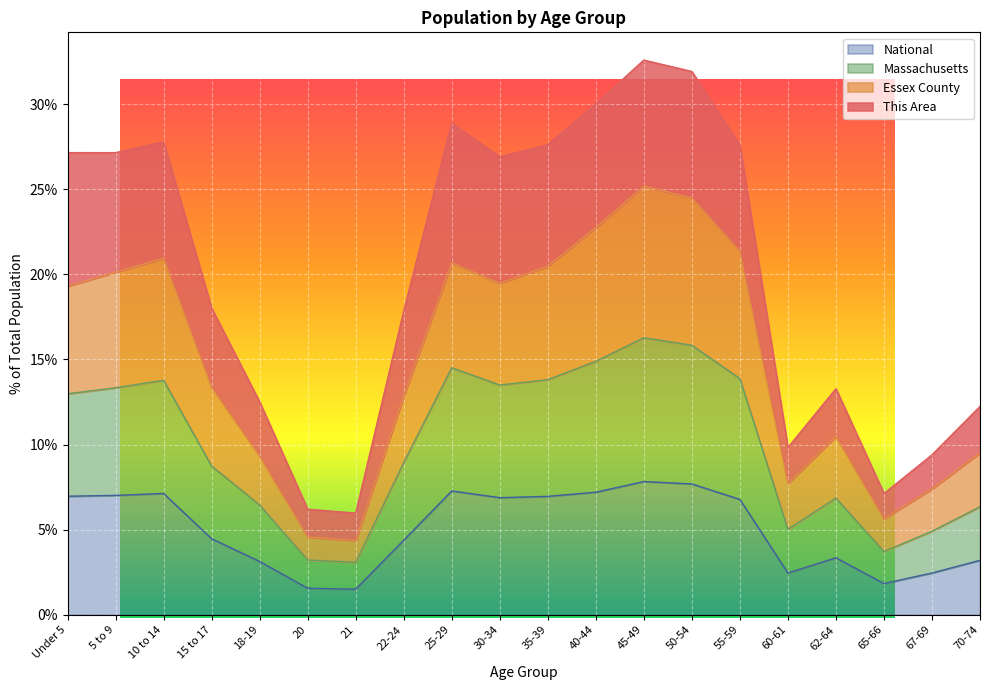

True or false: This Area and Essex County cross at least once.

False